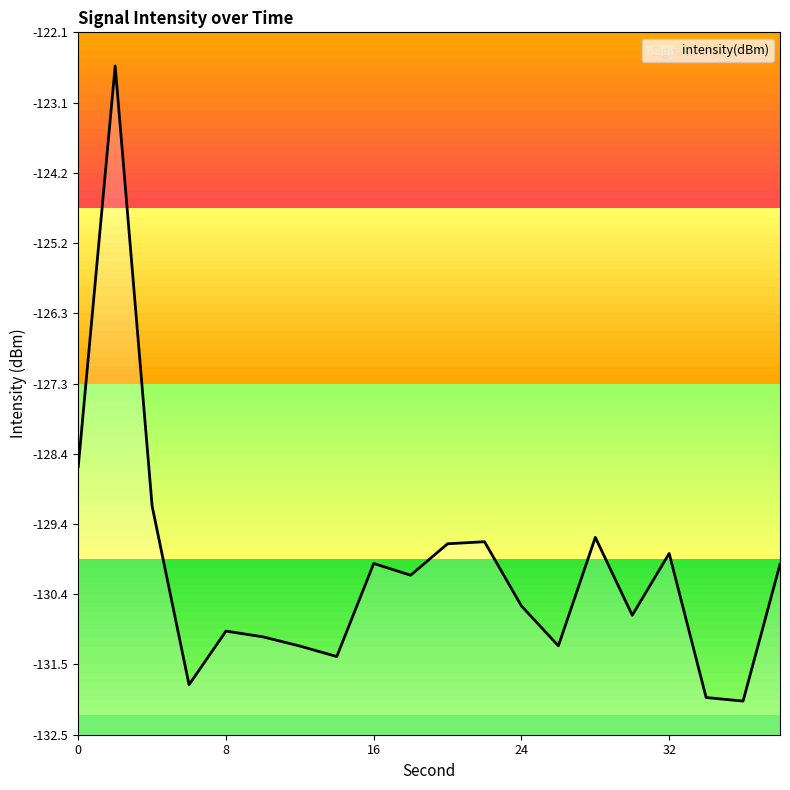

Between 26 and 2, which is larger?

2